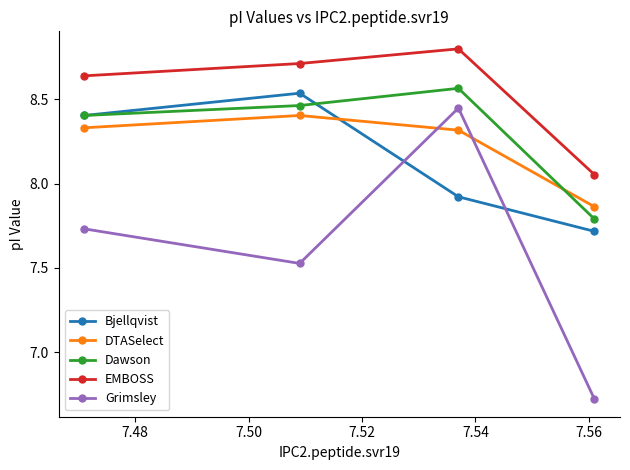

Which series has the largest total across all categories?

EMBOSS